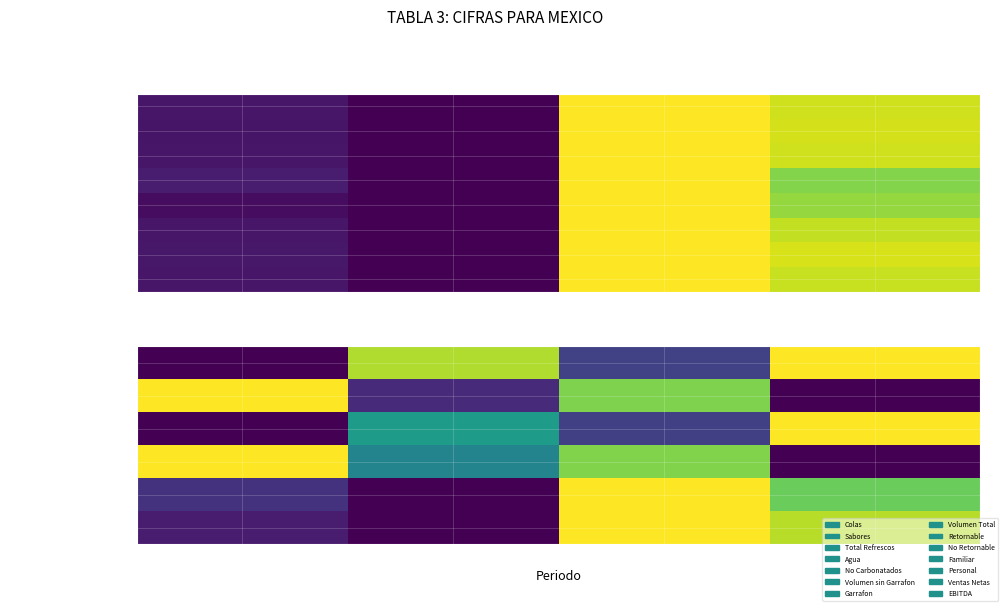

Rank the categories by Familiar value from lowest to highest.

2T22, Ene-Jun 22, 2T21, Ene-Jun 21